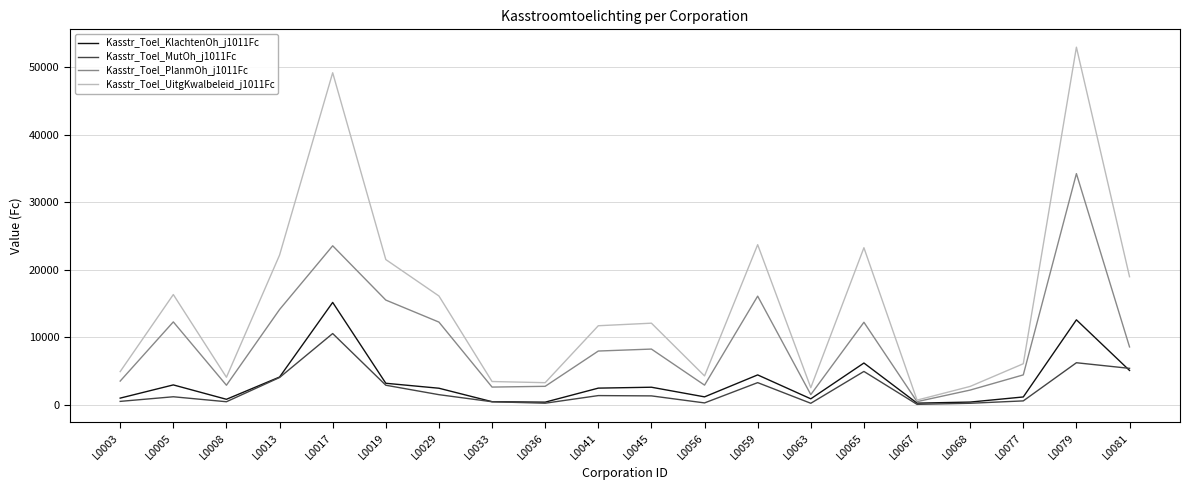

In Kasstr_Toel_PlanmOh_j1011Fc, how many points are lower than both neighbors (excluding endpoints)?

5